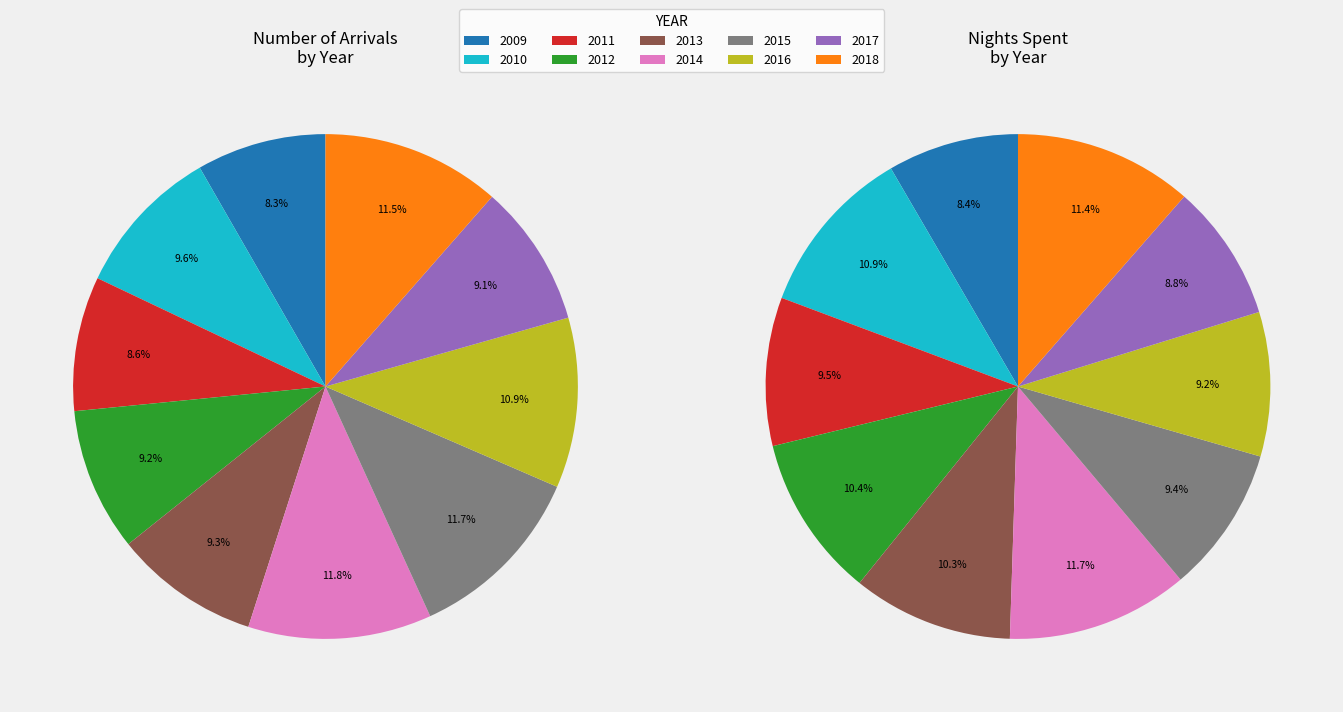

To the nearest percent, what is the difference between the 2011 and 2014 slice percentages?

2%